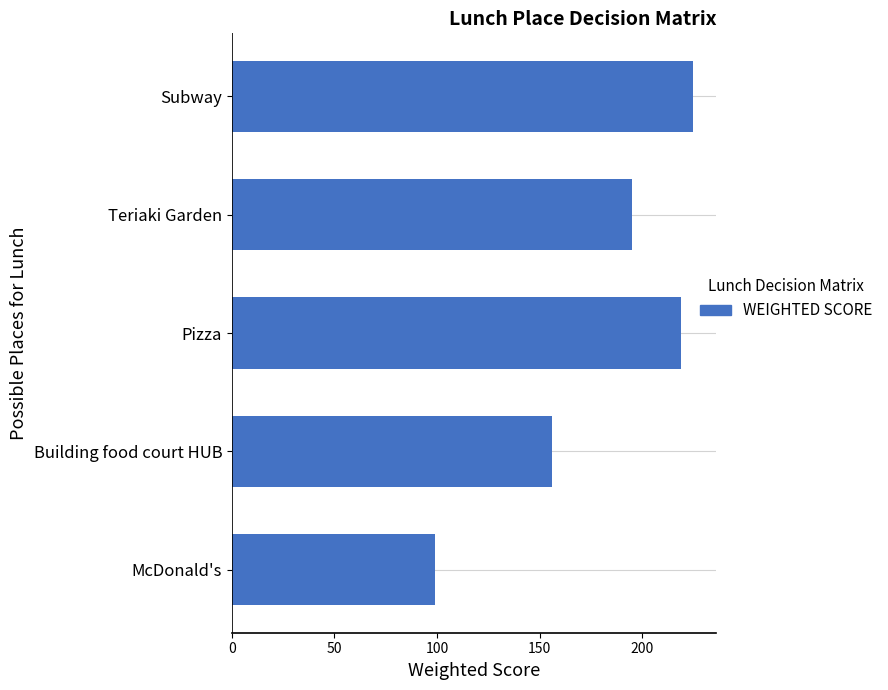

What is the ratio of the value at Subway to the value at McDonald's?

2.3